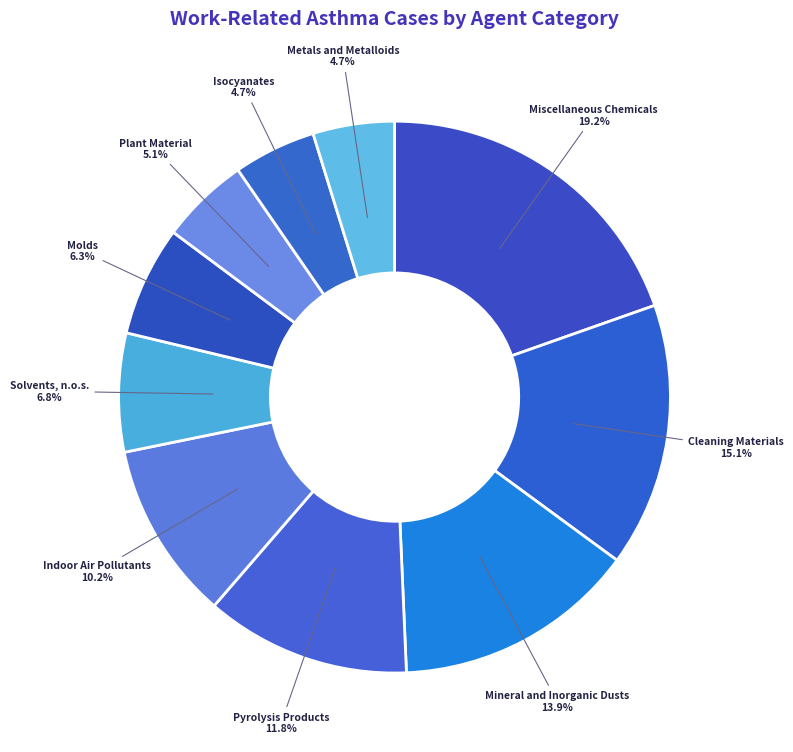

To the nearest percent, what is the average slice percentage?

10%